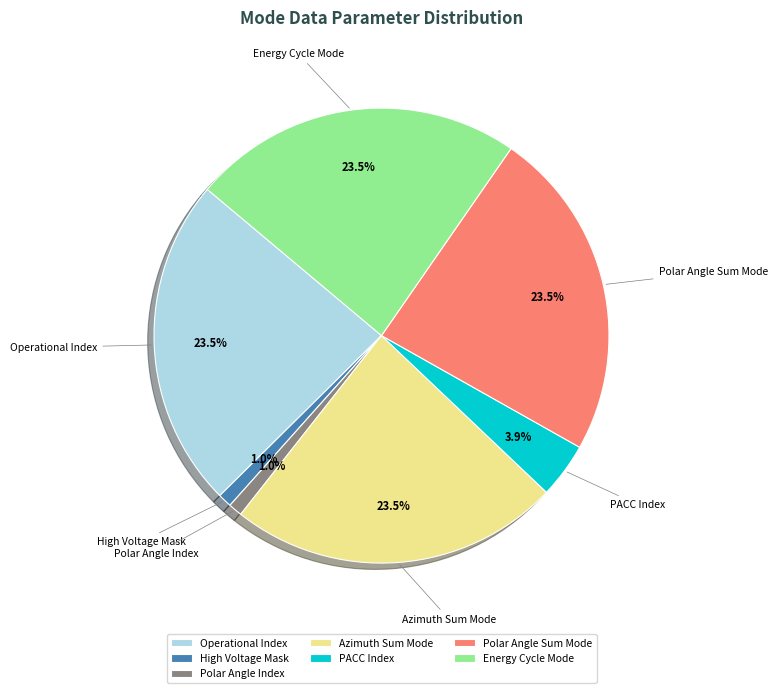

Which has a higher value, High Voltage Mask or Operational Index?

Operational Index